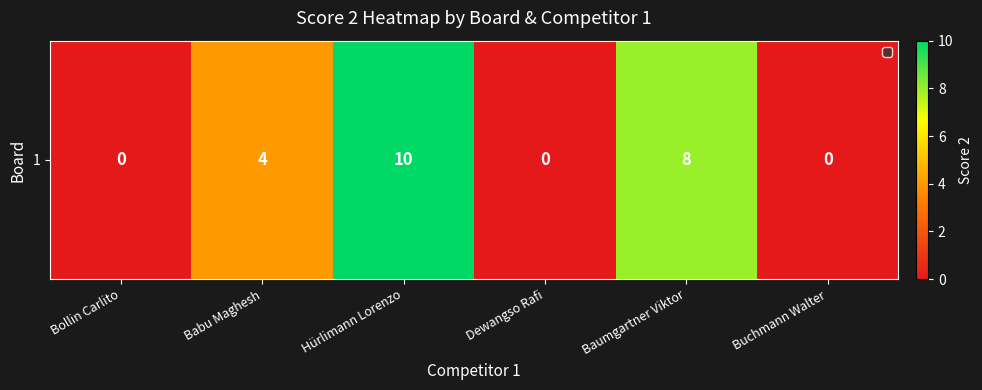

Count the values in the range 0 to 8.

5